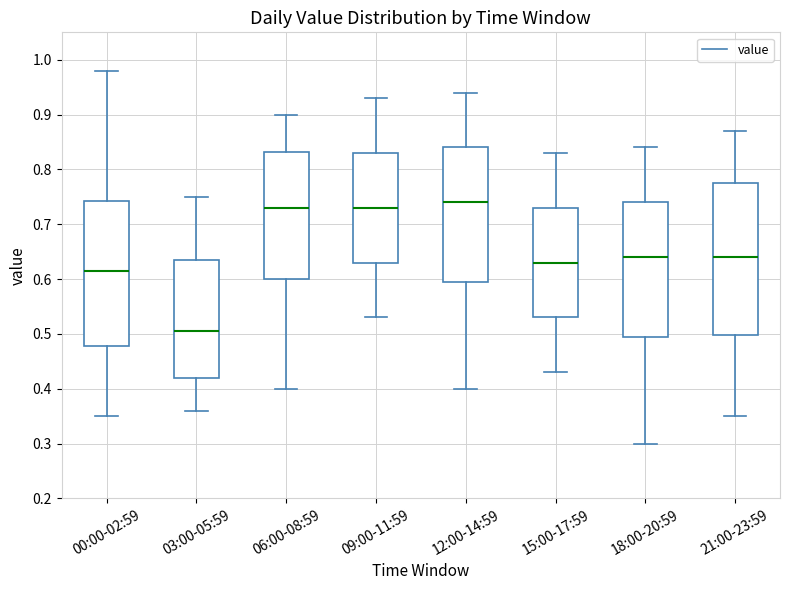

Comparing the boxes themselves (not the whiskers), which one is the tallest?

21:00-23:59